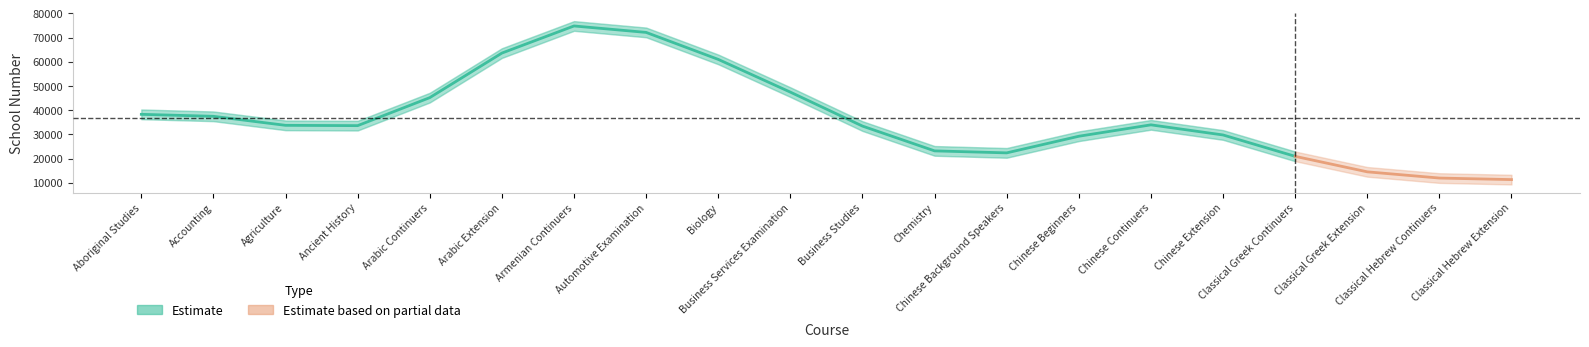

How many lines are shown in the chart?

1